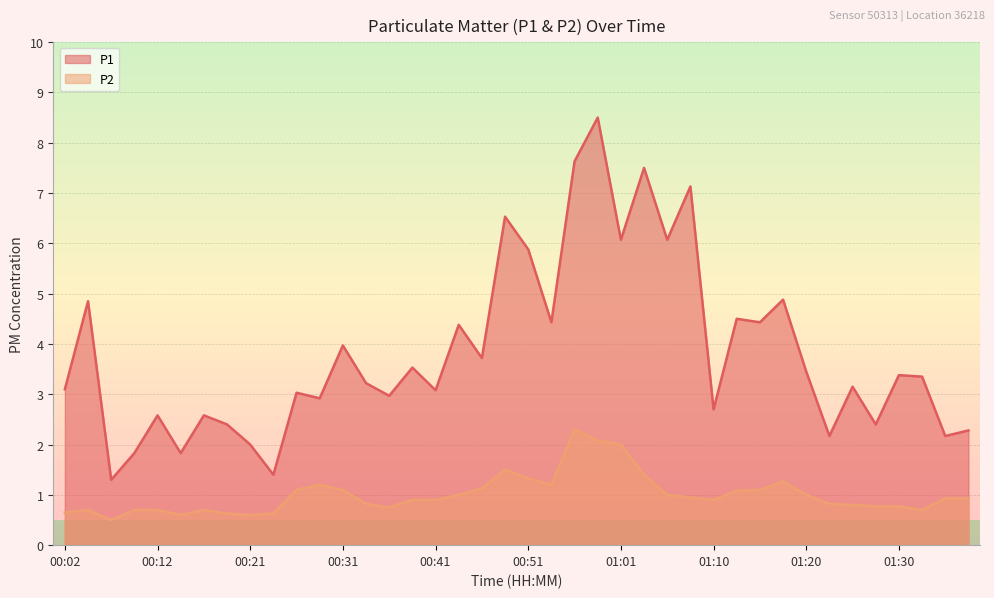

The P2 series shows 0.2 at 00:38. True or false?

False